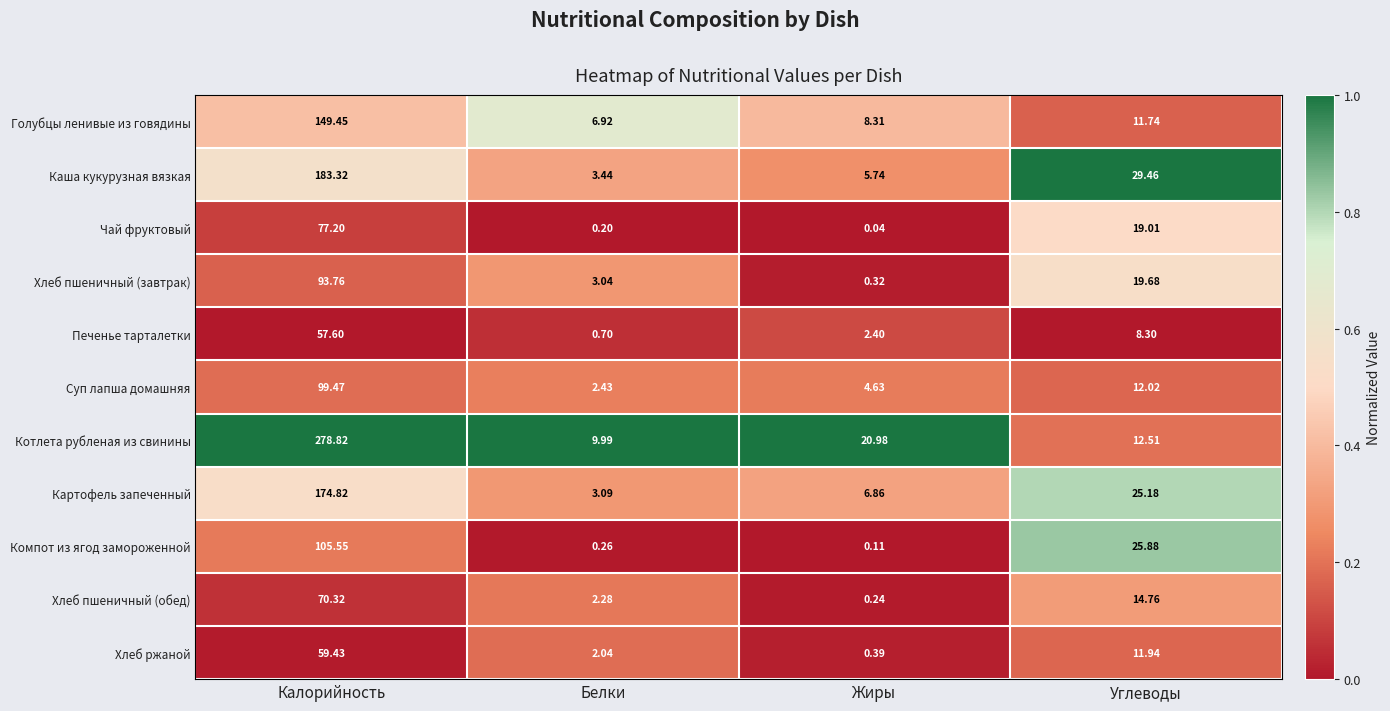

What is the spread (max minus min) of values at Белки?

9.8